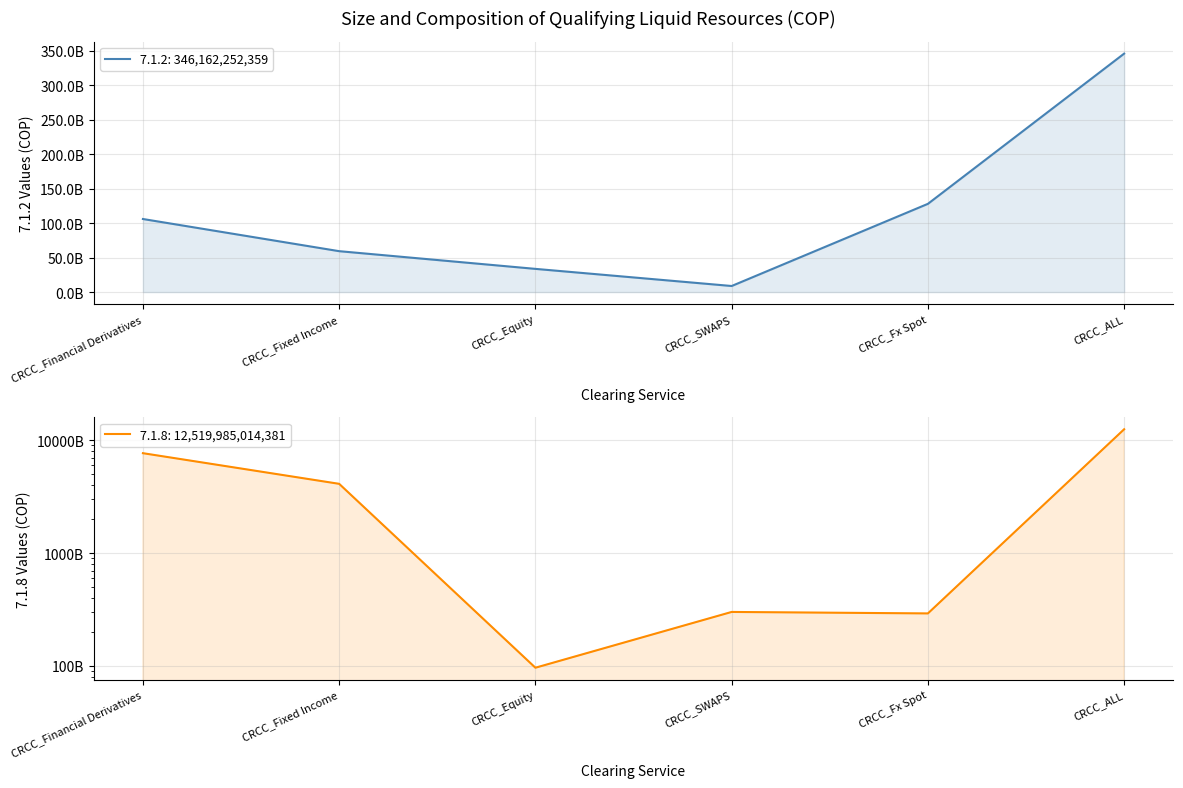

Which label corresponds to the smallest value in the chart?

CRCC_SWAPS